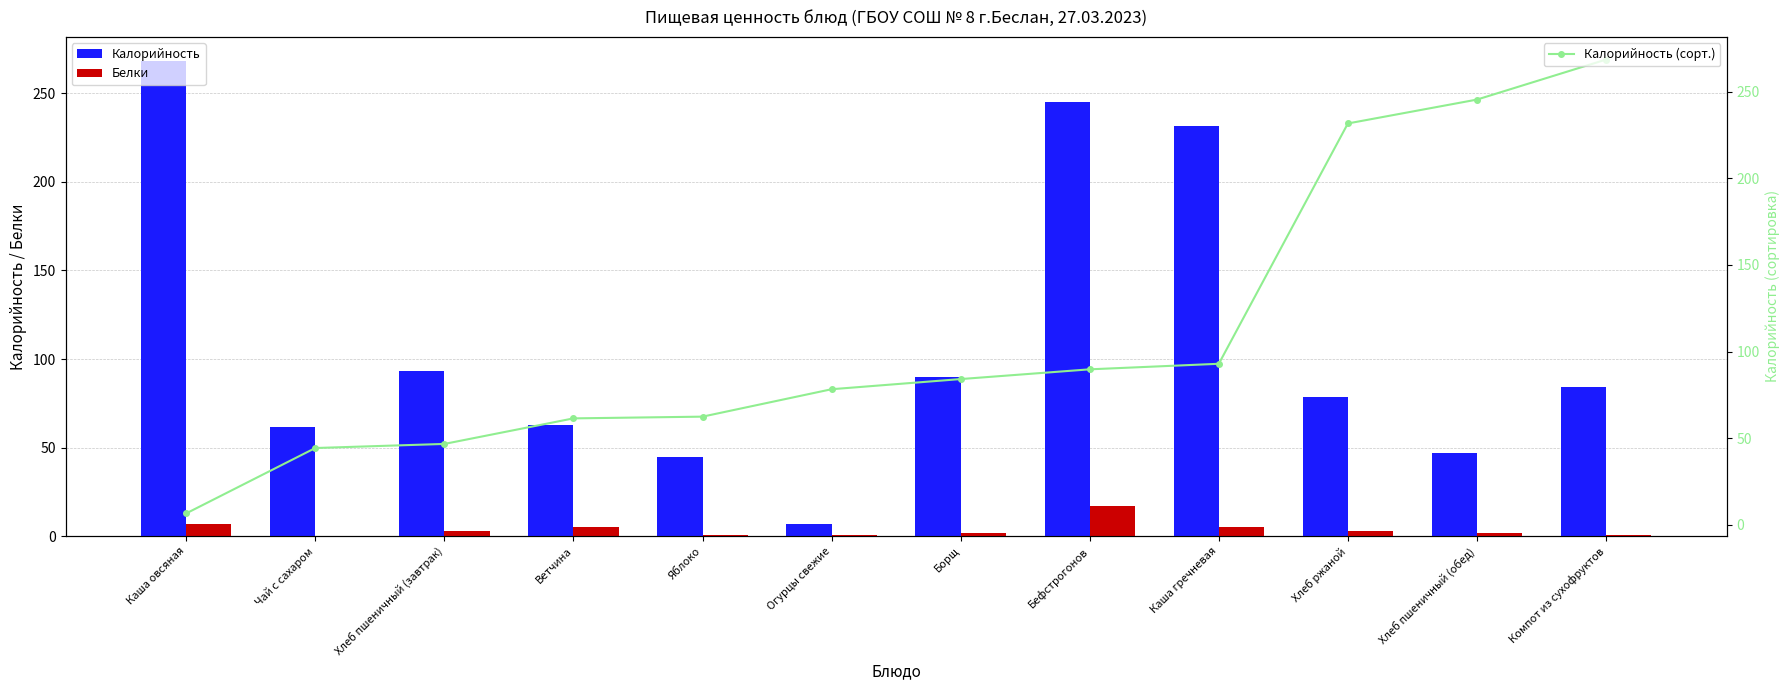

Is the value of Белки at Чай с сахаром greater than the value of Калорийность (сорт.) at Компот из сухофруктов?

No